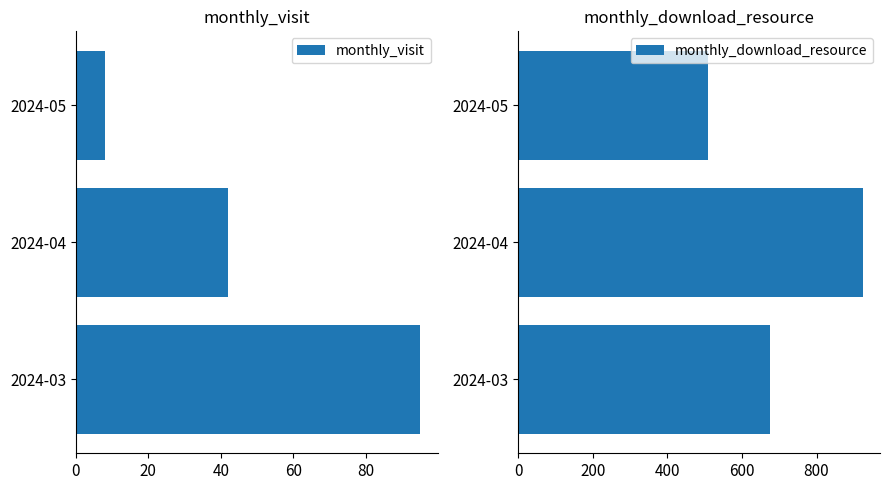

True or false: monthly_visit has a value of 145 at 2024-03.

False